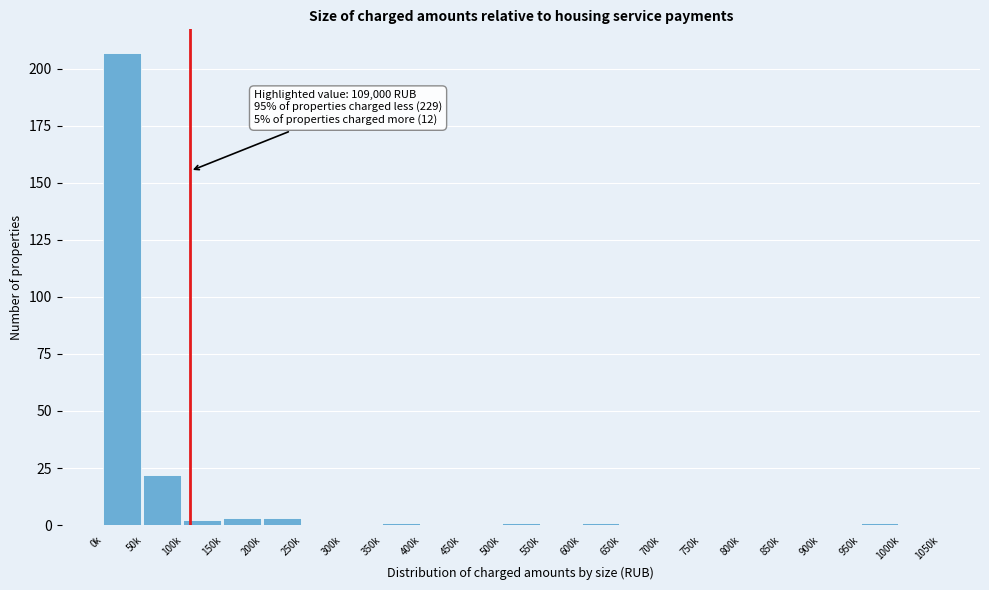

Reading right to left, list all the values displayed in this chart.

1000k=0	950k=1	900k=0	850k=0	800k=0	750k=0	700k=0	650k=0	600k=1	550k=0	500k=1	450k=0	400k=0	350k=1	300k=0	250k=0	200k=3	150k=3	100k=2	50k=22	0k=207